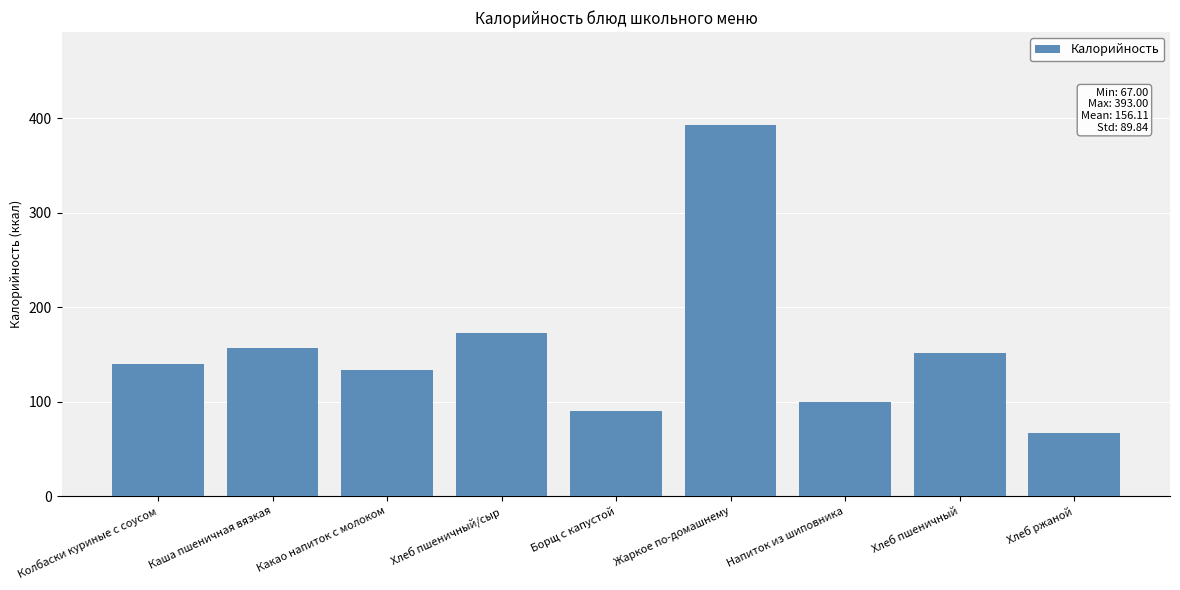

Count the number of categories in the chart.

9